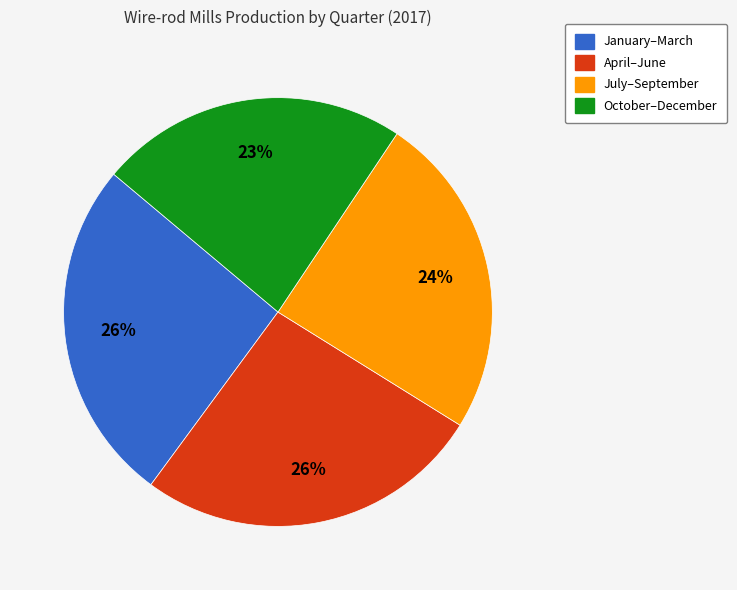

To the nearest percent, what is the average slice percentage?

25%